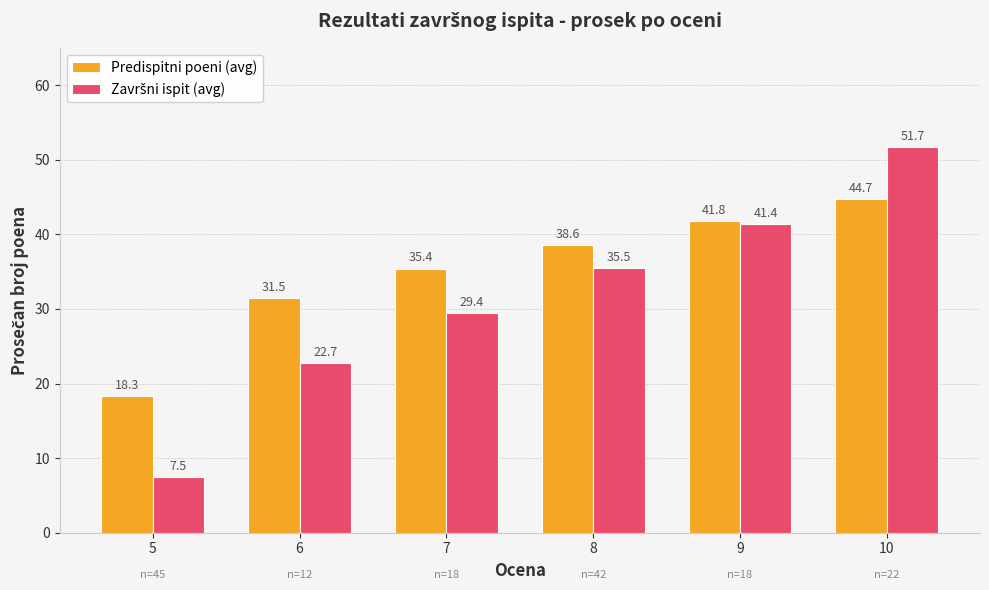

How many distinct data groups are displayed?

2